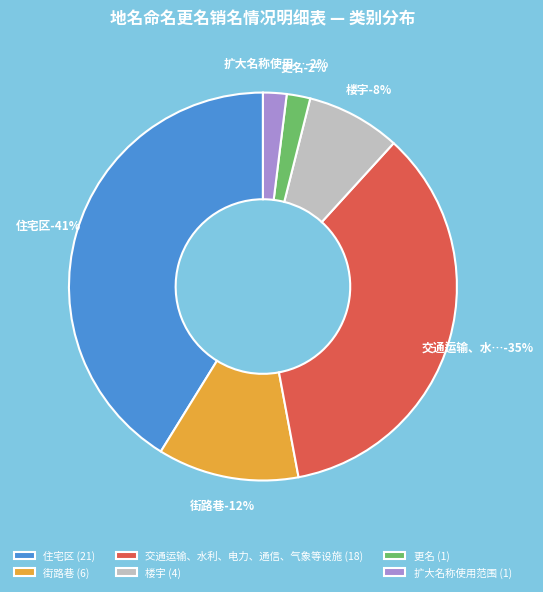

What percentage is NOT represented by 更名?

98.0%